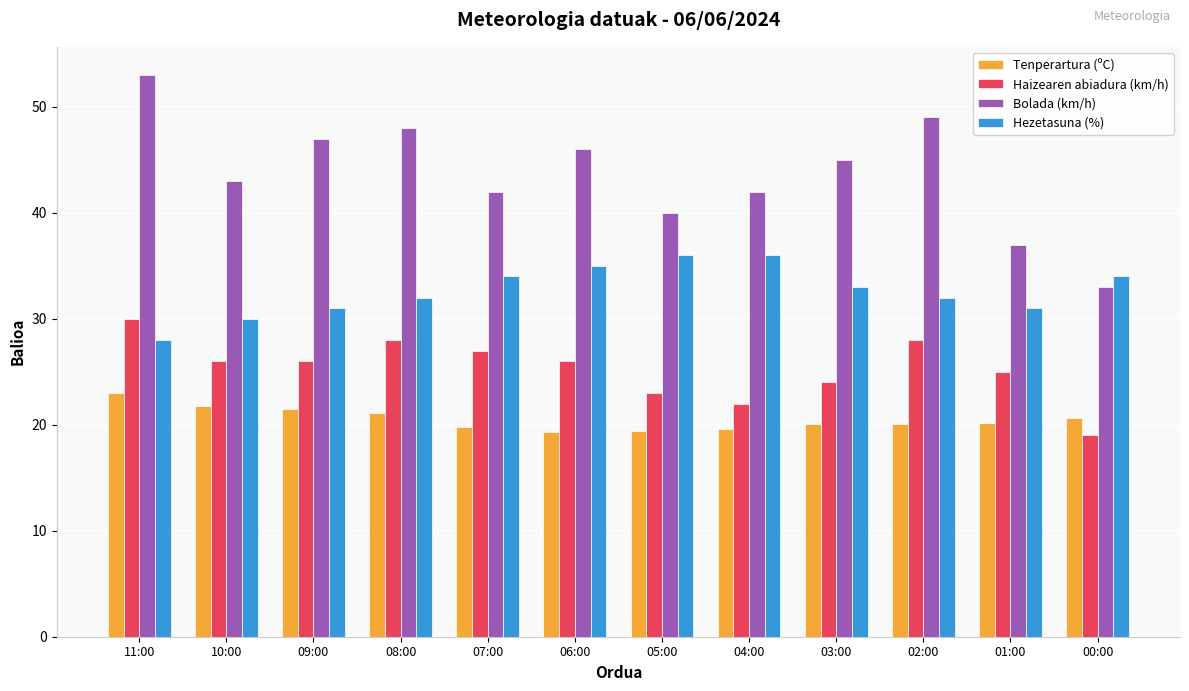

Which series has the largest total across all categories?

Bolada (km/h)